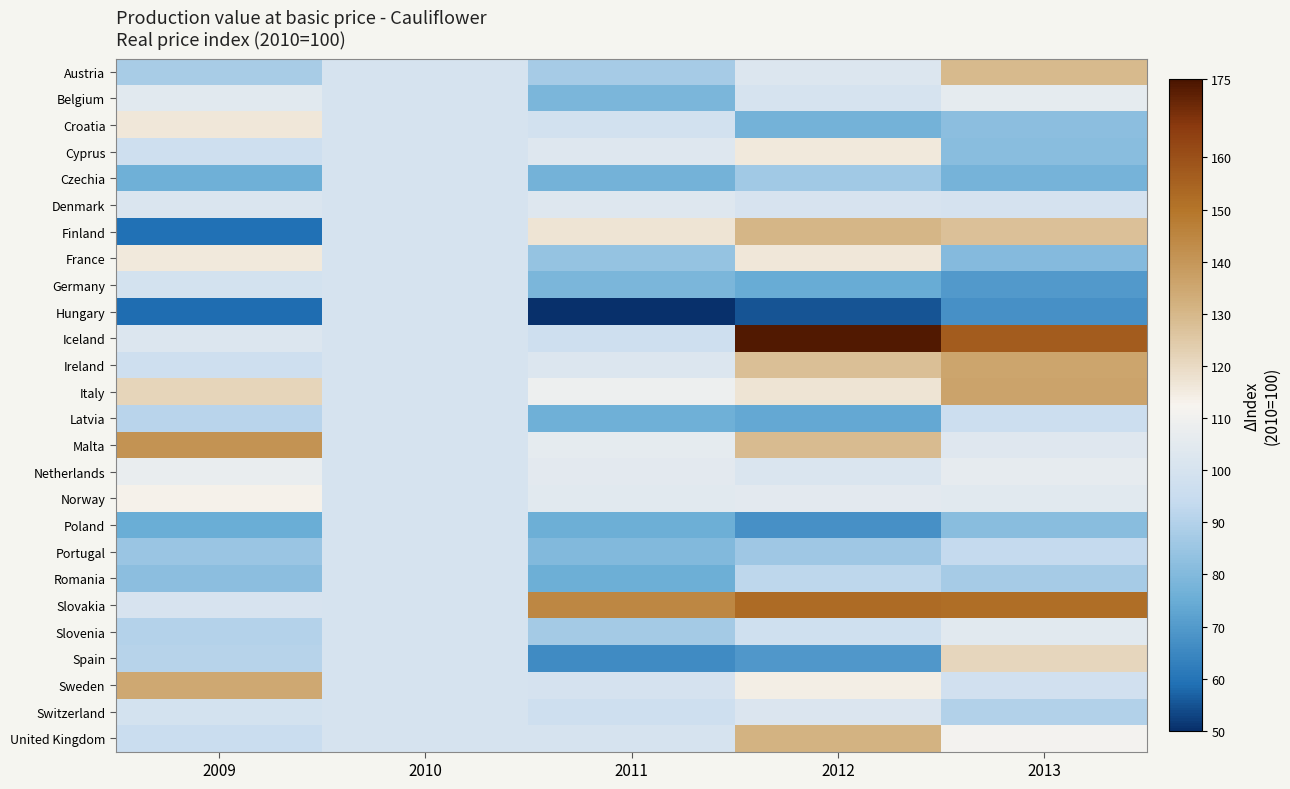

At how many categories does at least one series exceed 159?

1